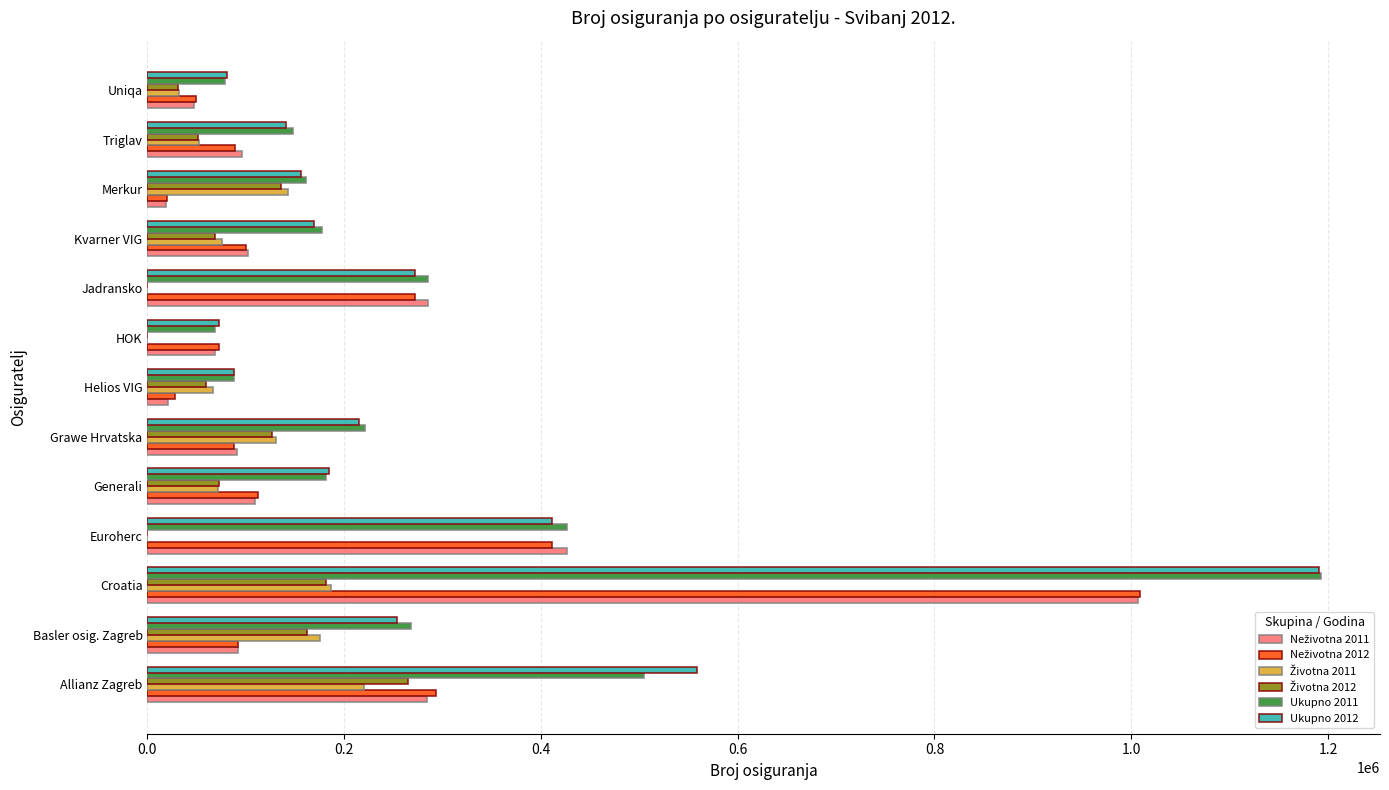

At which category is the sum across all series the highest?

Croatia